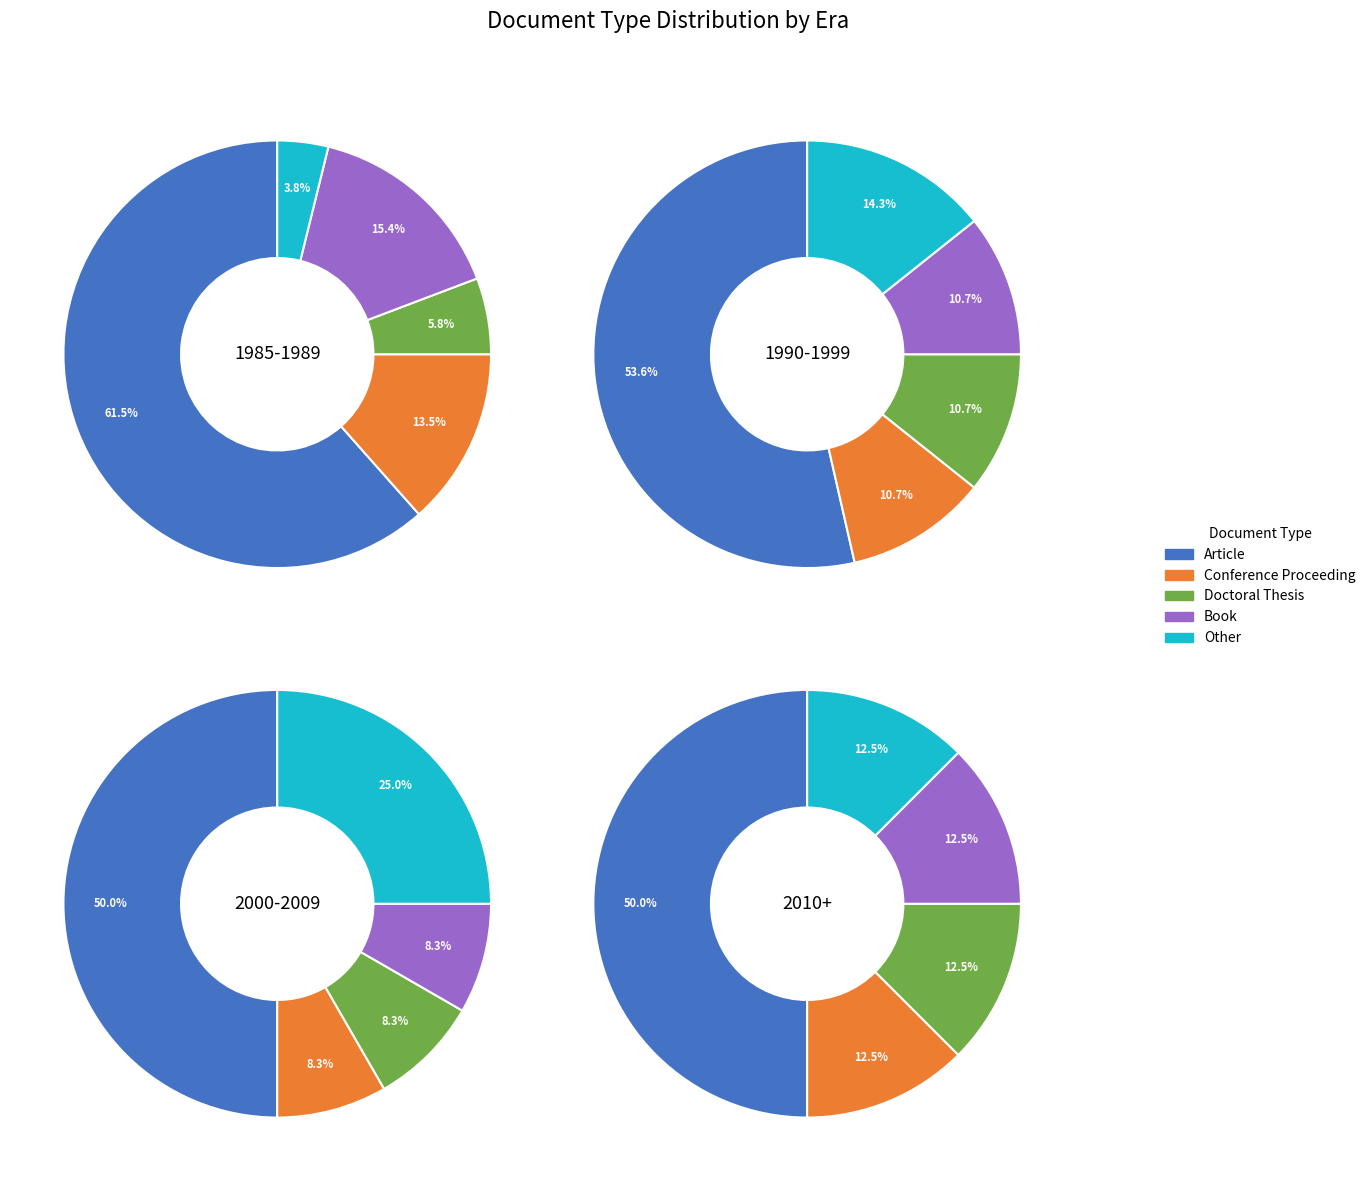

Which slice is the largest?

Article